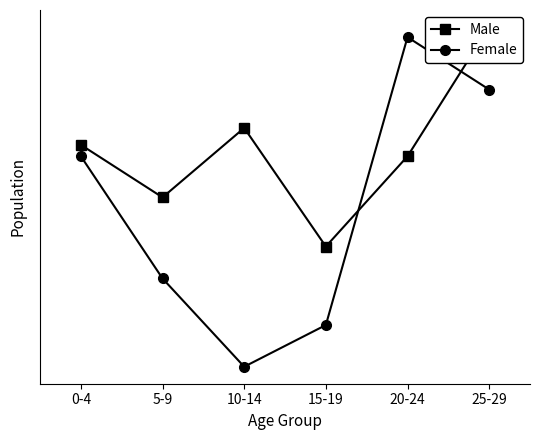

Where is the first local minimum for Male?

5-9